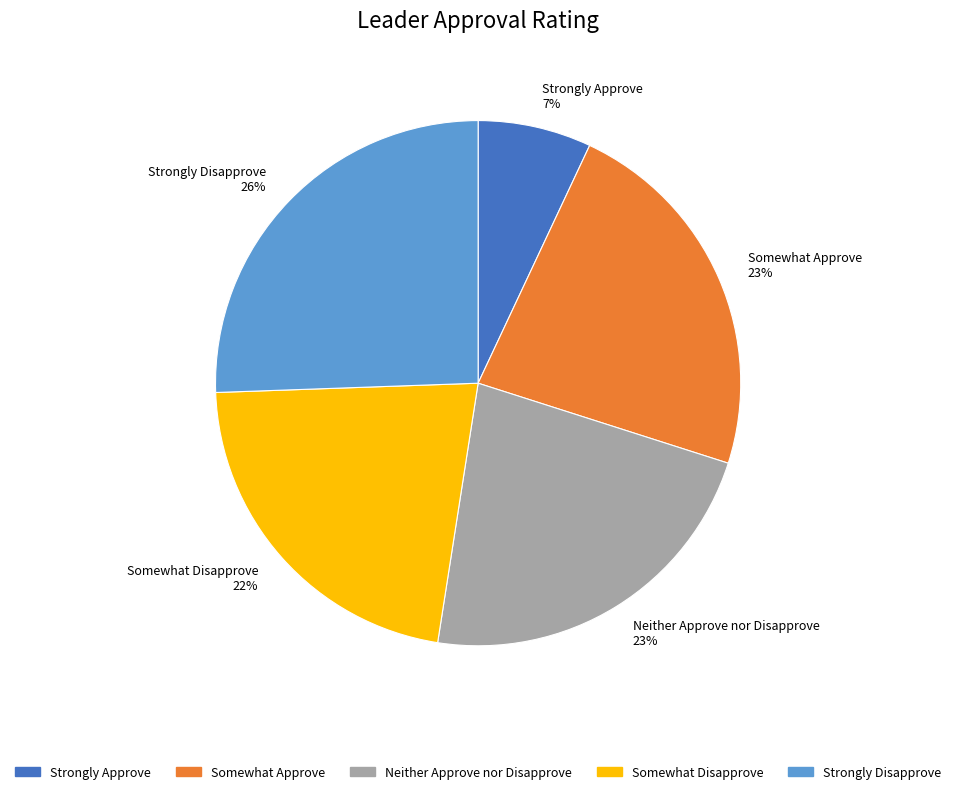

Do Somewhat Disapprove 22% and Strongly Disapprove 26% together represent more than half of the pie?

No